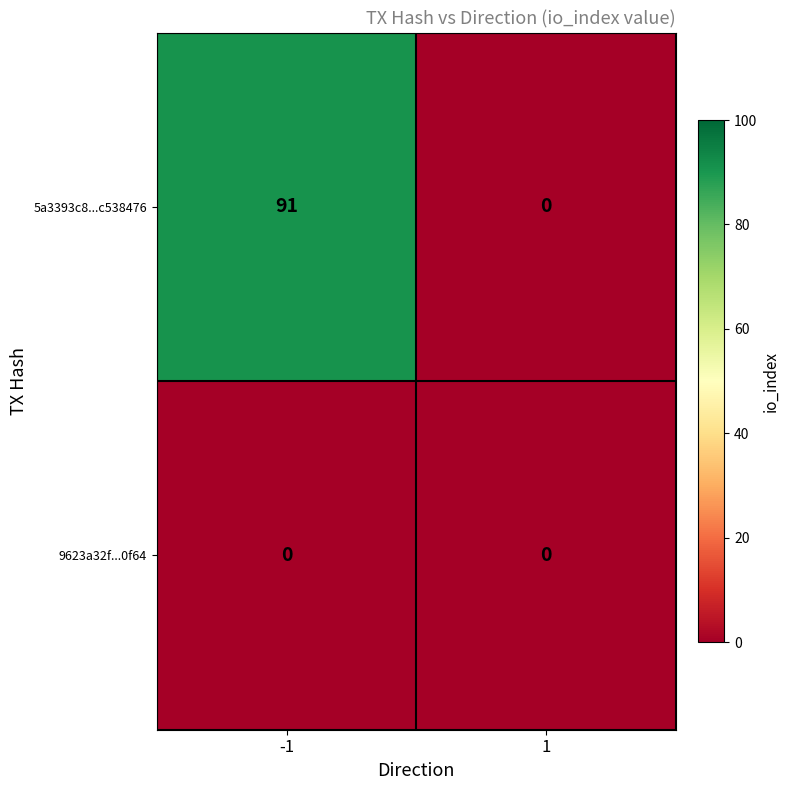

Read the 5a3393c8...c538476 value at -1.

91